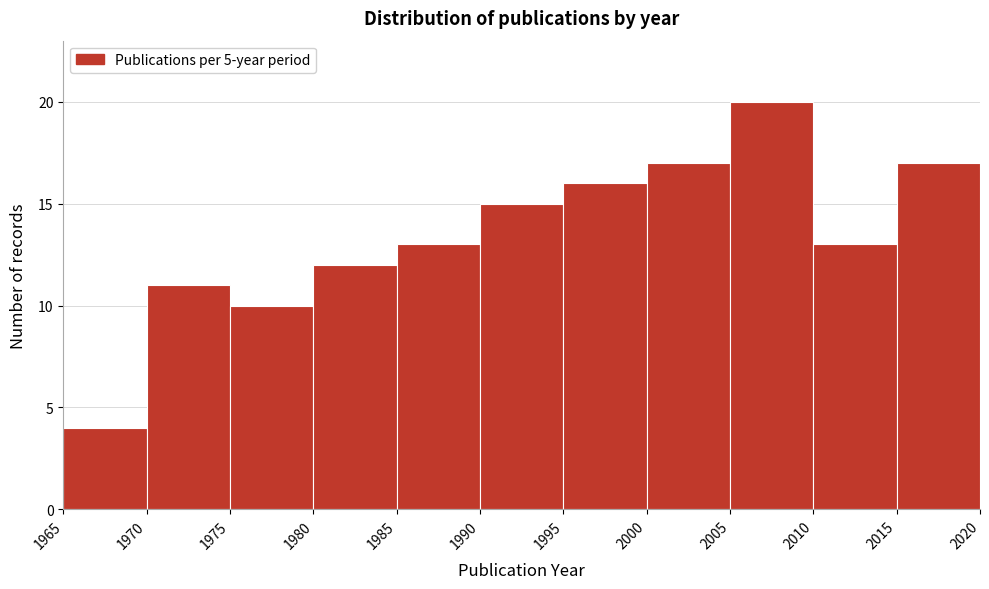

How tall is the bar that spans 1995 to 2000 on the x-axis? The values are not printed on the chart, so give them approximately, as read against the axis.

16